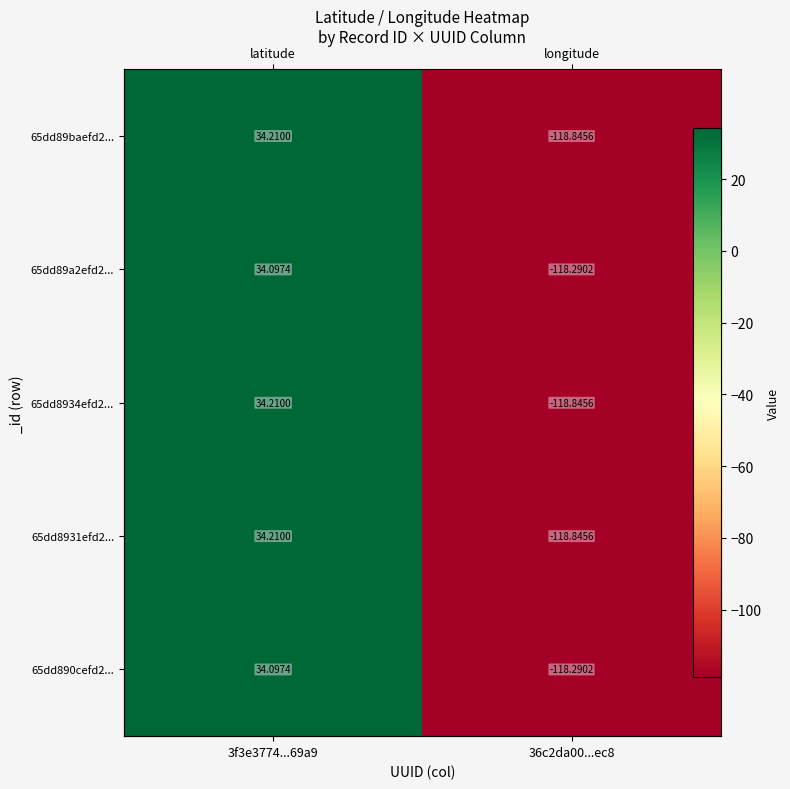

Rank the series at 36c2da00...ec8 from highest to lowest value.

65dd89a2efd2..., 65dd890cefd2..., 65dd89baefd2..., 65dd8934efd2..., 65dd8931efd2...